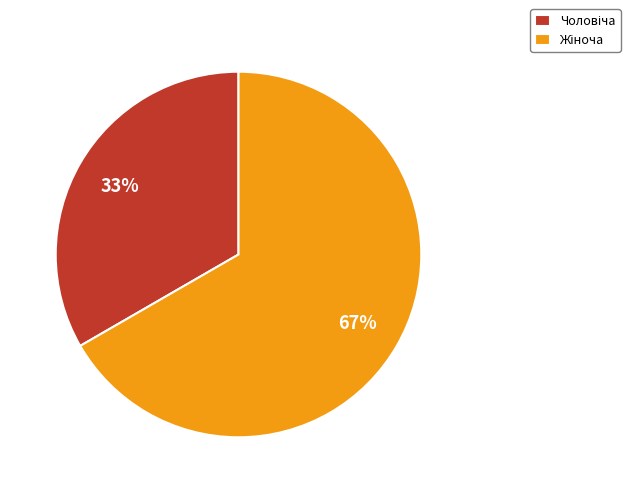

Does any single category account for the majority?

Yes